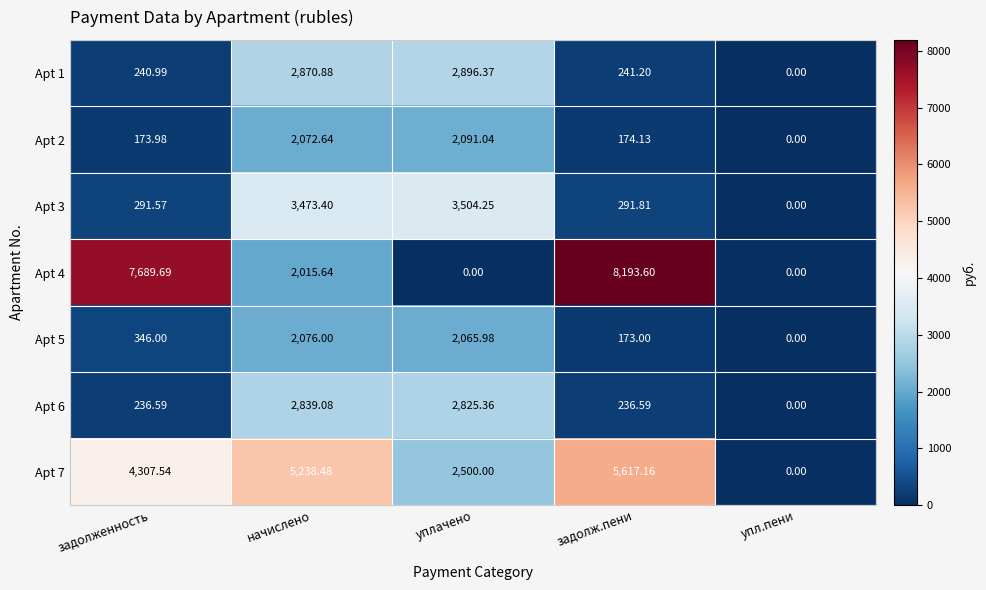

How many values in the Apt 7 series are below 4307?

2